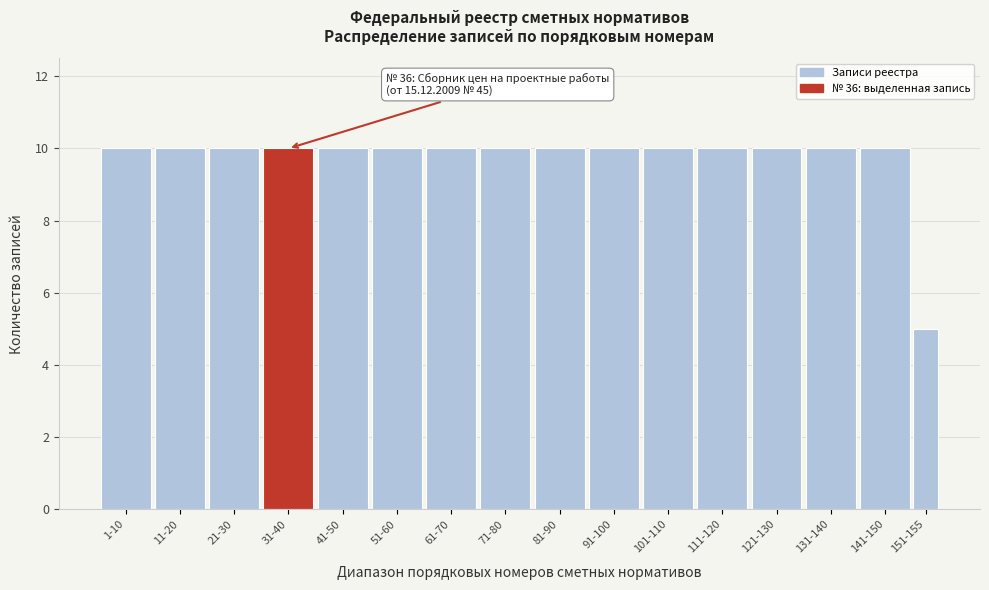

Reading left to right, list all the values displayed in this chart.

1-10=10	11-20=10	21-30=10	31-40=10	41-50=10	51-60=10	61-70=10	71-80=10	81-90=10	91-100=10	101-110=10	111-120=10	121-130=10	131-140=10	141-150=10	151-155=5